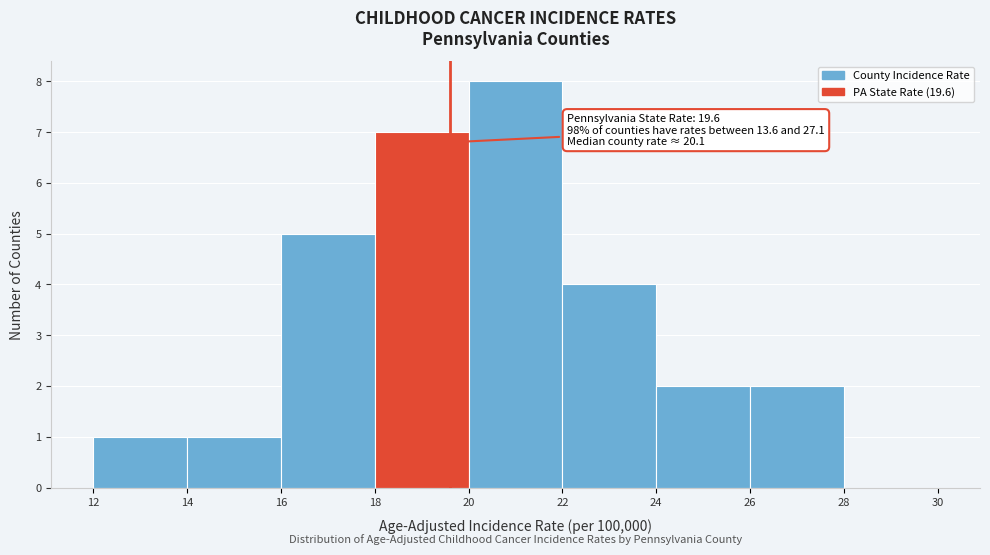

Which range on the x-axis has the tallest bar?

20 to 22